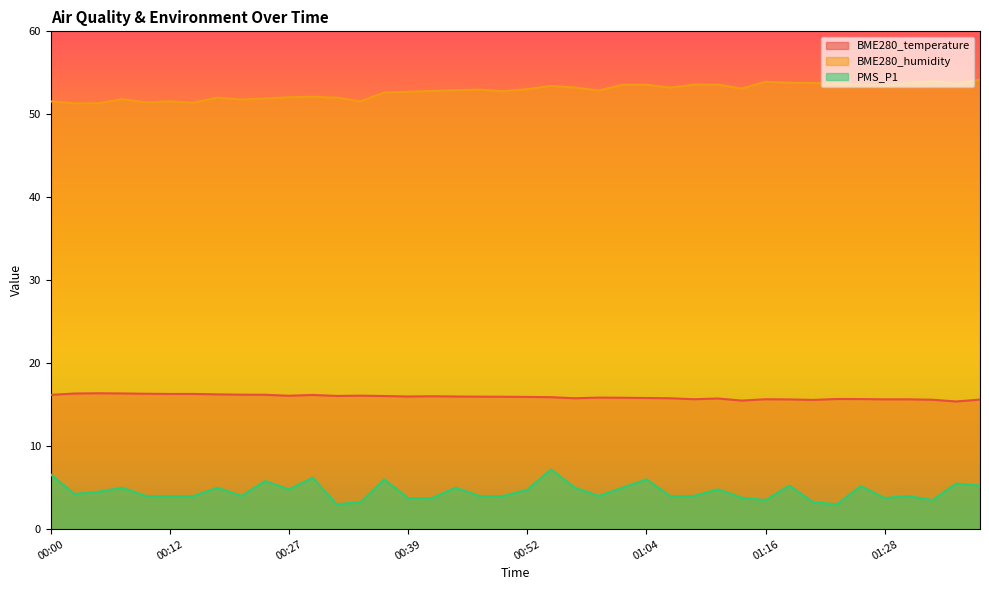

Reading right to left, list all the values displayed in this chart.

BME280_temperature: 01:38=15.6	01:36=15.4	01:33=15.6	01:31=15.7	01:28=15.7	01:26=15.7	01:24=15.7	01:21=15.6	01:18=15.6	01:16=15.7	01:14=15.5	01:11=15.8	01:09=15.7	01:06=15.8	01:04=15.8	01:01=15.8	00:59=15.9	00:57=15.8	00:54=15.9	00:52=15.9	00:49=16.0	00:47=16.0	00:44=16.0	00:42=16.0	00:39=16.0	00:37=16.1	00:35=16.1	00:32=16.1	00:30=16.2	00:27=16.1	00:25=16.2	00:22=16.2	00:20=16.2	00:15=16.3	00:12=16.3	00:10=16.3	00:07=16.4	00:05=16.4	00:03=16.4	00:00=16.2
BME280_humidity: 01:38=54.2	01:36=53.7	01:33=54.0	01:31=53.8	01:28=53.4	01:26=53.6	01:24=53.7	01:21=53.8	01:18=53.8	01:16=53.9	01:14=53.1	01:11=53.6	01:09=53.6	01:06=53.2	01:04=53.6	01:01=53.6	00:59=52.9	00:57=53.2	00:54=53.4	00:52=53.0	00:49=52.8	00:47=53.0	00:44=52.9	00:42=52.8	00:39=52.7	00:37=52.6	00:35=51.6	00:32=52.0	00:30=52.1	00:27=52.0	00:25=51.9	00:22=51.8	00:20=52.0	00:15=51.4	00:12=51.6	00:10=51.4	00:07=51.8	00:05=51.3	00:03=51.3	00:00=51.6
PMS_P1: 01:38=5.2	01:36=5.5	01:33=3.5	01:31=4.0	01:28=3.8	01:26=5.2	01:24=3.0	01:21=3.2	01:18=5.2	01:16=3.5	01:14=3.8	01:11=4.8	01:09=4.0	01:06=4.0	01:04=6.0	01:01=5.0	00:59=4.0	00:57=5.0	00:54=7.2	00:52=4.8	00:49=4.0	00:47=4.0	00:44=5.0	00:42=3.8	00:39=3.8	00:37=6.0	00:35=3.2	00:32=3.0	00:30=6.2	00:27=4.8	00:25=5.8	00:22=4.0	00:20=5.0	00:15=4.0	00:12=4.0	00:10=4.0	00:07=5.0	00:05=4.5	00:03=4.2	00:00=6.6